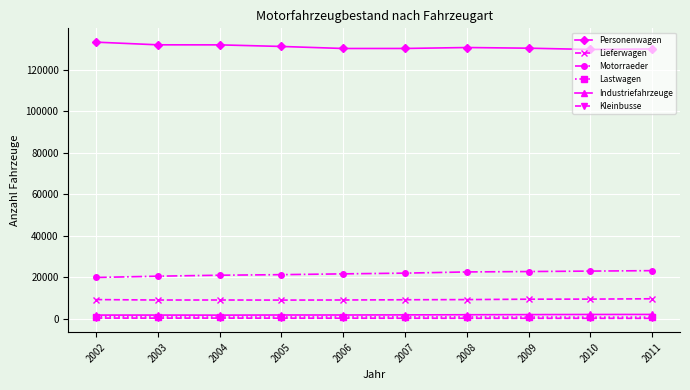

True or false: Motorraeder and Lieferwagen intersect in this chart.

False